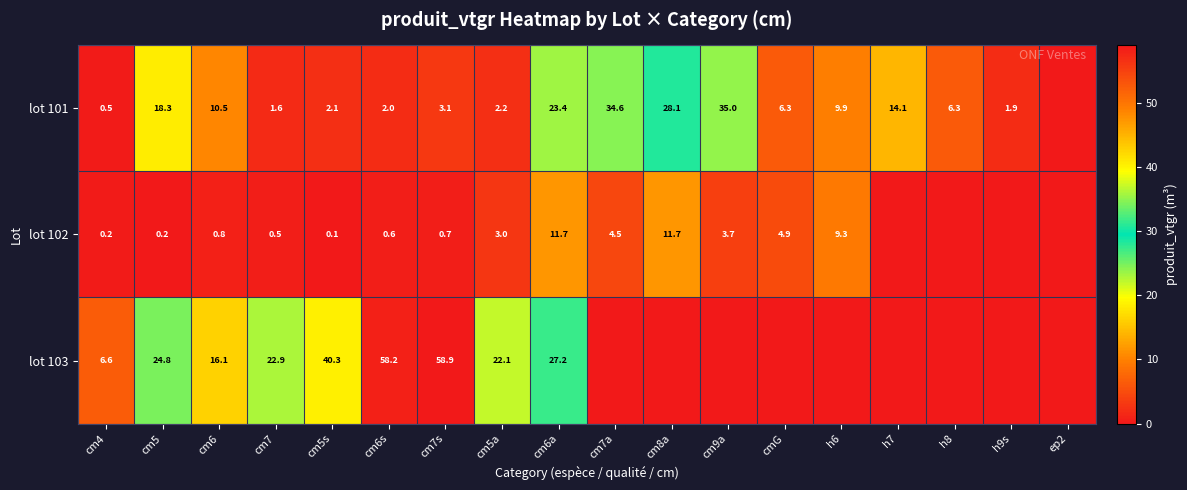

True or false: lot 101 has a value of 2.1 at cm5s.

True